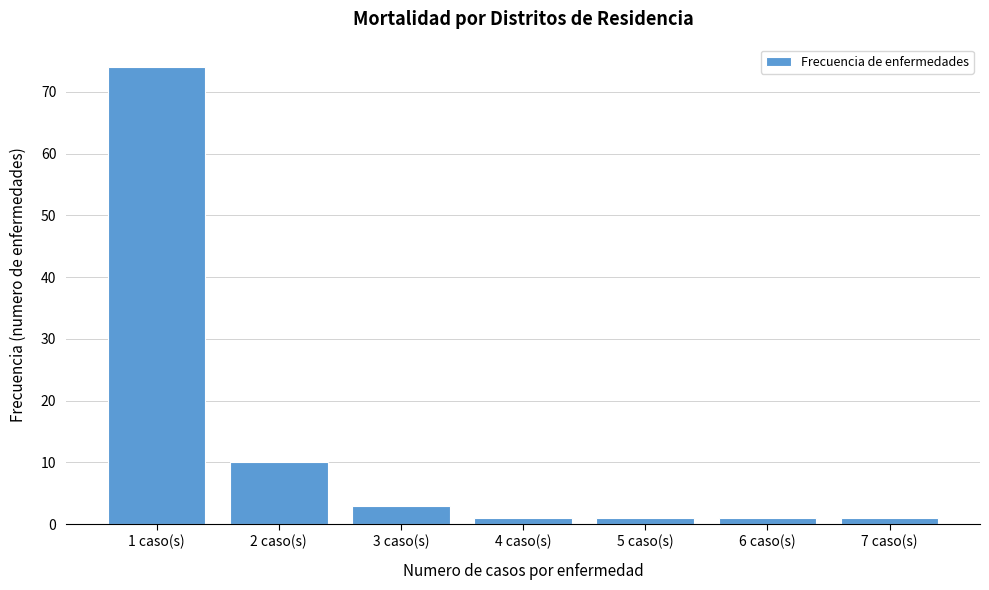

Reading left to right, extract all data points from this chart.

74	10	3	1	1	1	1